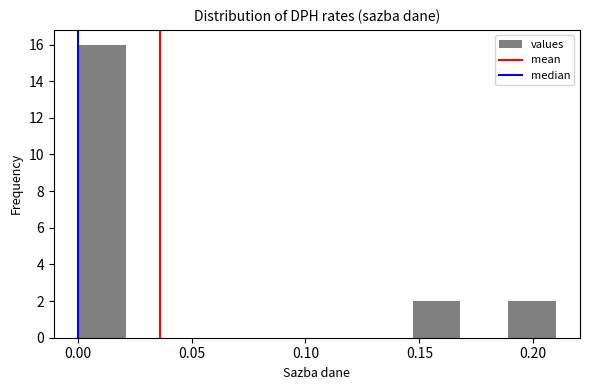

What is the height of the bar covering 0.000 to 0.021 on the x-axis? Neither the bar edges nor the heights are printed on the chart, so give them approximately, as read against the axes.

16